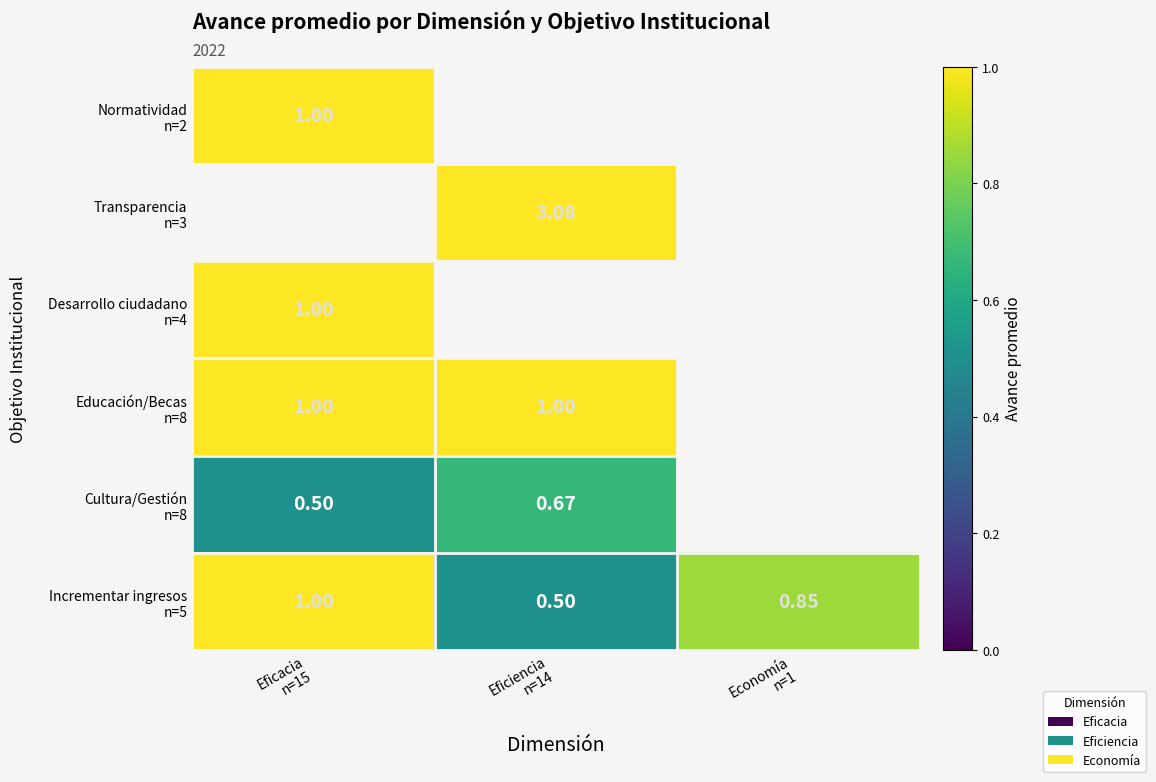

The value of Normatividad n=2 at Eficacia n=15 is 1.0. True or false?

True